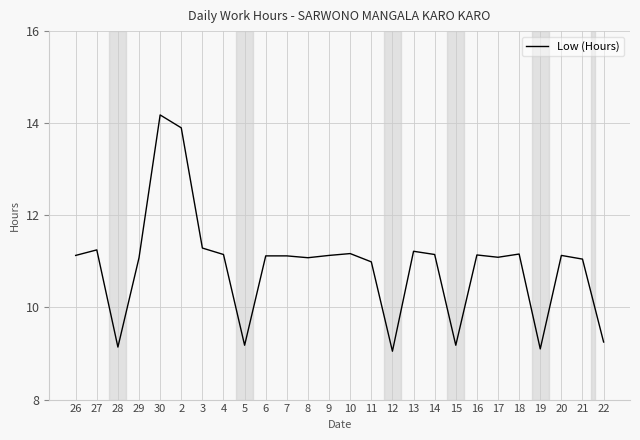

True or false: the data shows 9.1 at 12.

True